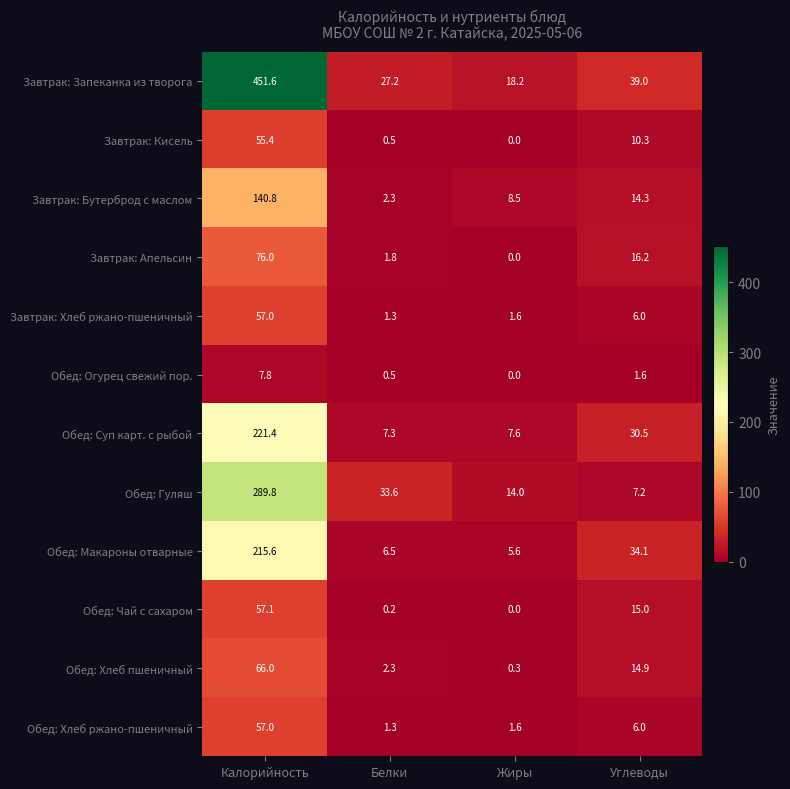

What is the difference between the Обед: Суп карт. с рыбой values at Белки and Углеводы?

23.2